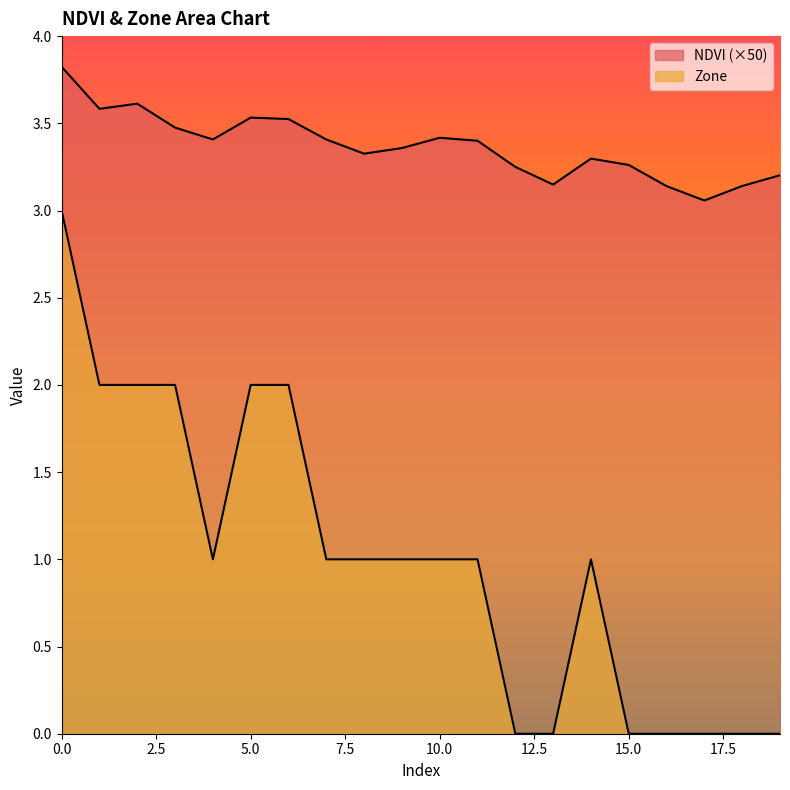

The value of Zone at 8 is 1.4. True or false?

False